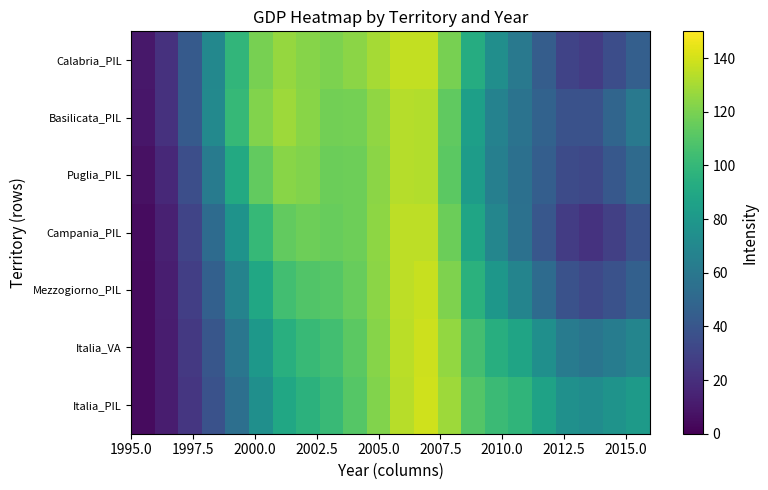

List the series in order of their peak value, highest first.

Italia_PIL, Italia_VA, Mezzogiorno_PIL, Calabria_PIL, Campania_PIL, Puglia_PIL, Basilicata_PIL